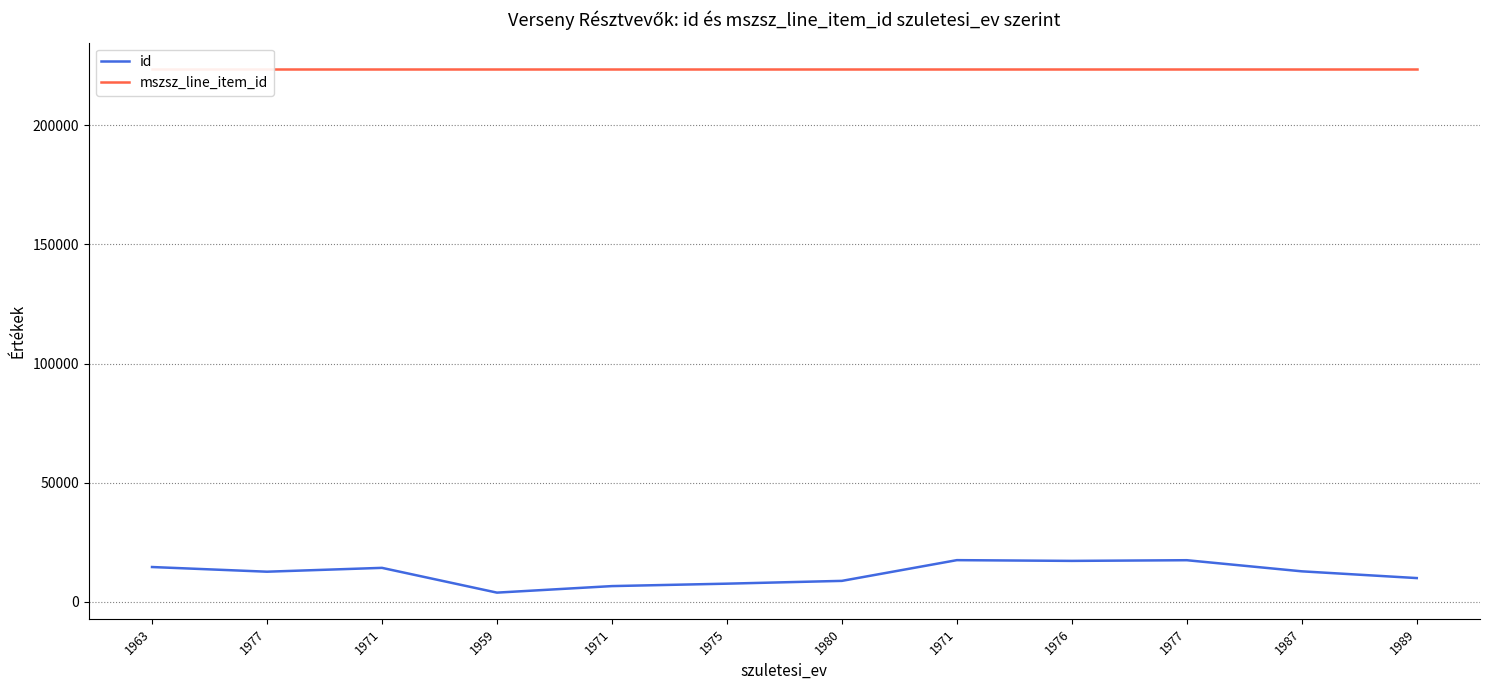

What is the approximate value of id at 1987, to the nearest 10?

12850